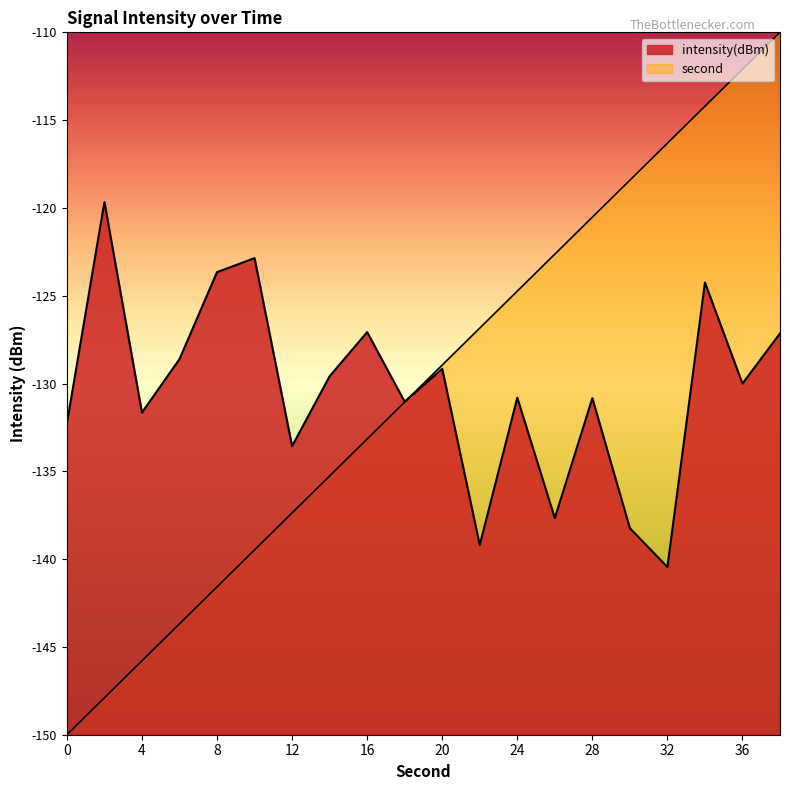

At how many categories does at least one series exceed -140?

20